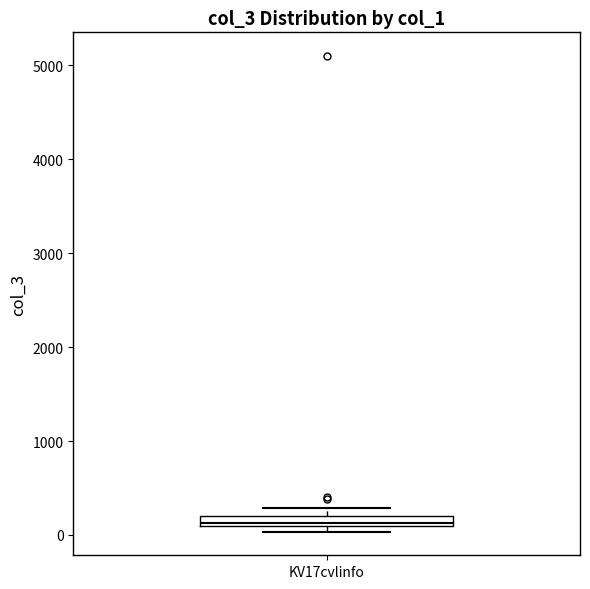

Where is the upper edge of the box for KV17cvlinfo on the y-axis? The values are not printed on the chart, so give them approximately, as read against the axis.

200